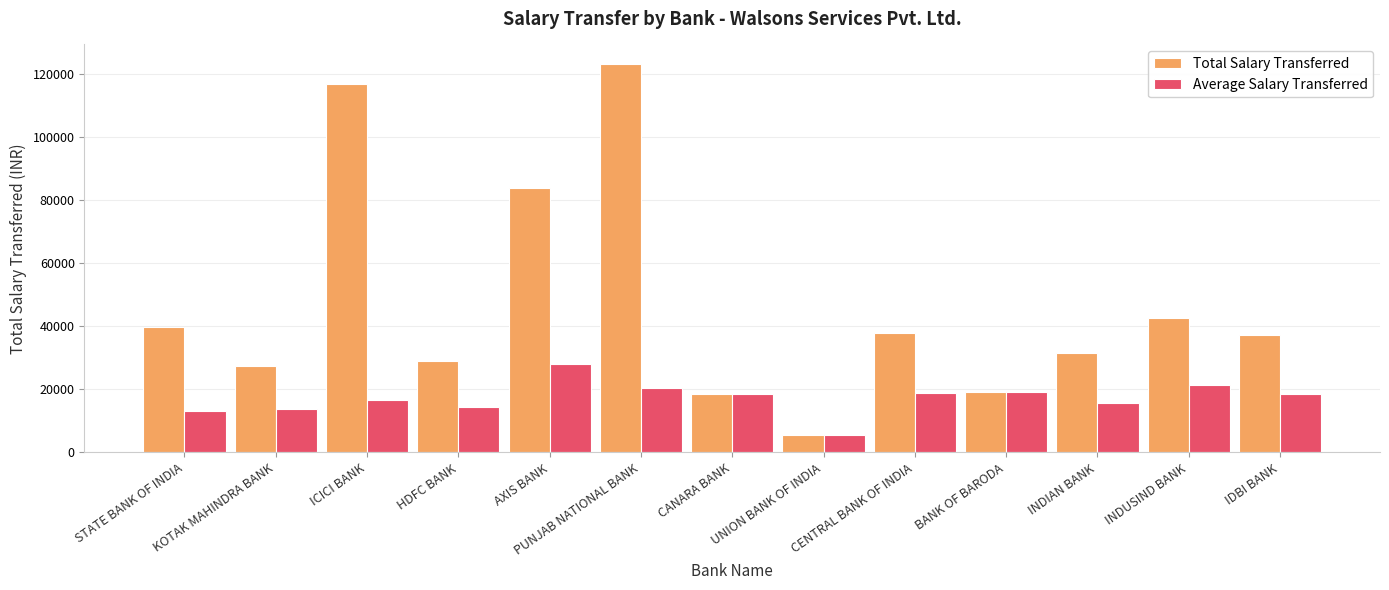

Which label corresponds to the smallest value in the chart?

UNION BANK OF INDIA